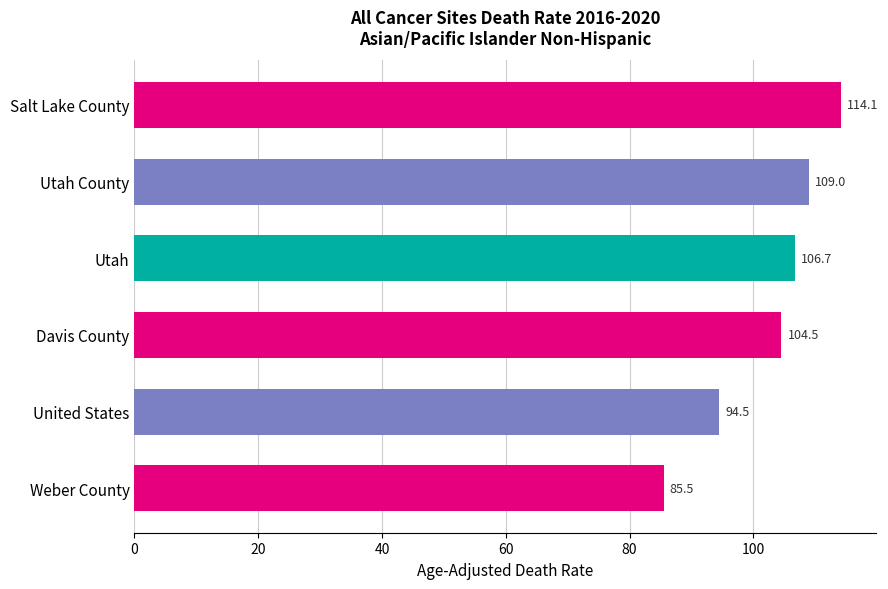

How many categories are shown in the chart?

6